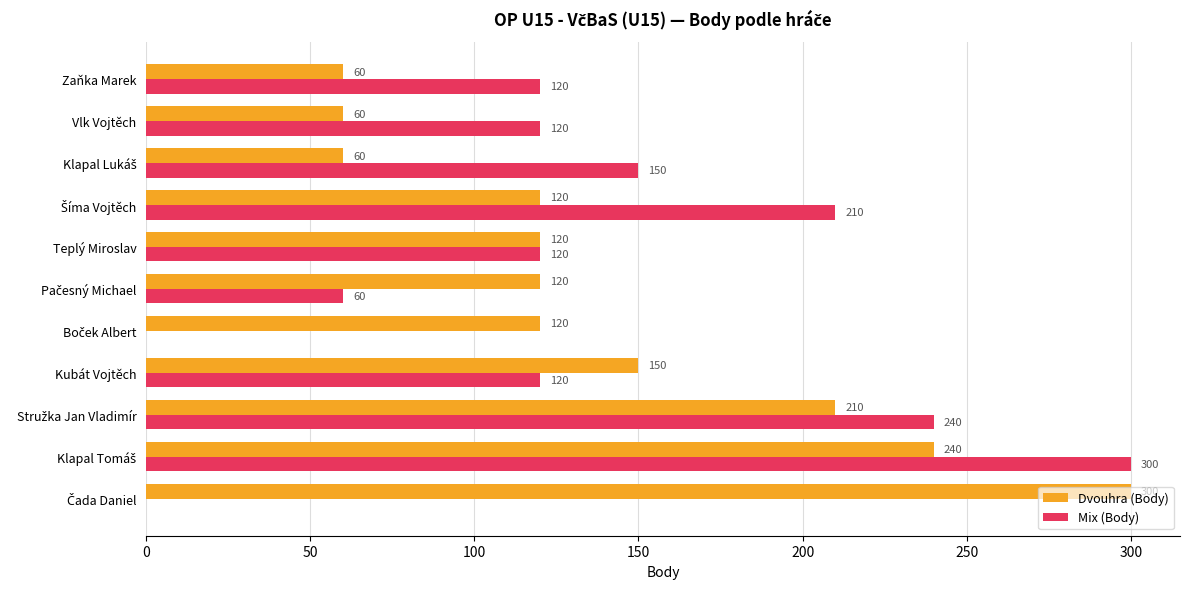

What is the sum of all Mix (Body) values?

1440